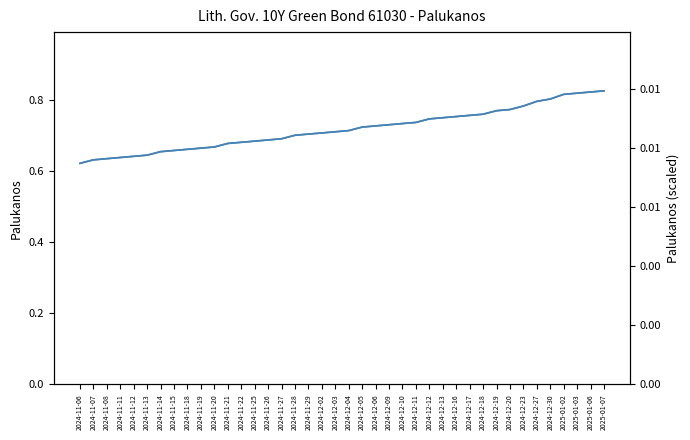

The Palukanos (scaled) series shows 0.0 at 2024-11-28. True or false?

True